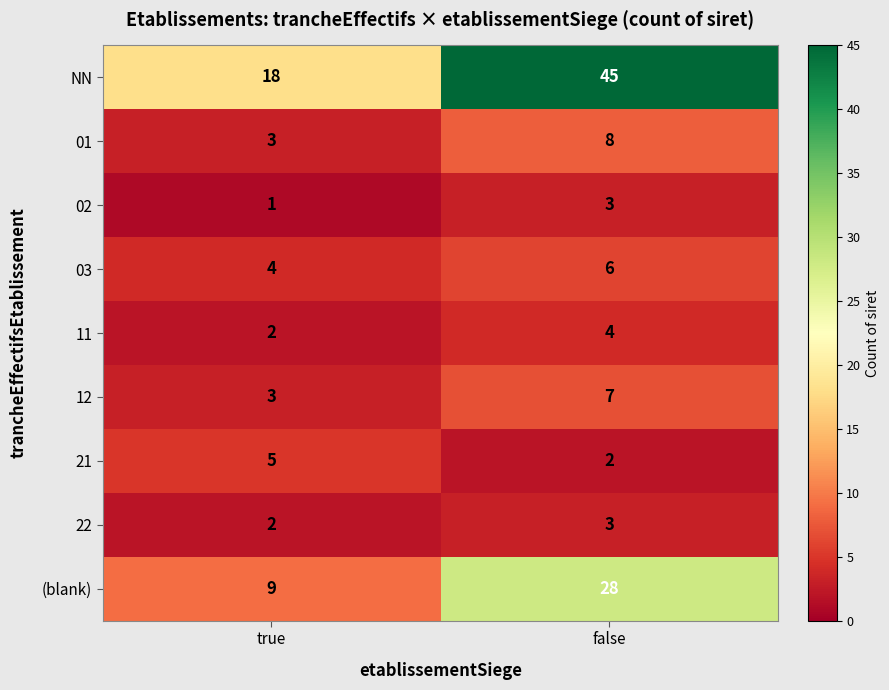

What is the total value across all series at true?

47